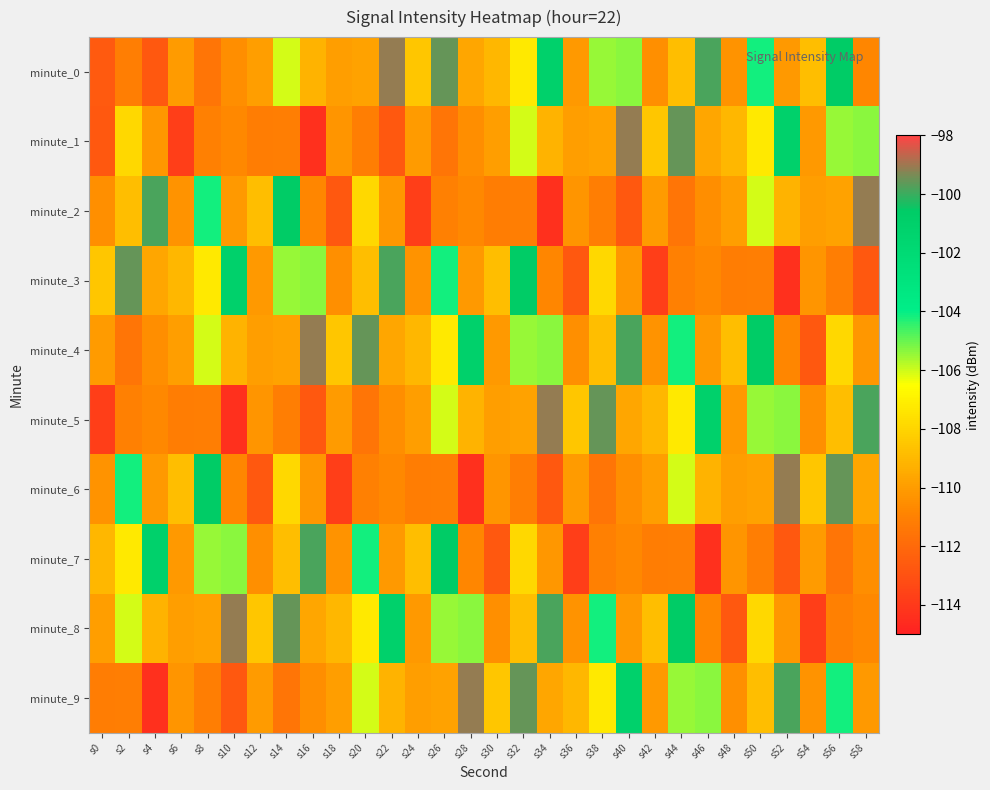

Reading right to left, what are all the values shown in this chart?

minute_0: s58=-110.8	s56=-100.6	s54=-108.8	s52=-110.1	s50=-104.1	s48=-110.3	s46=-99.9	s44=-108.8	s42=-110.4	s40=-105.4	s38=-105.5	s36=-110.1	s34=-101.1	s32=-107.2	s30=-109.0	s28=-109.6	s26=-99.6	s24=-108.5	s22=-99.1	s20=-109.8	s18=-109.9	s16=-109.2	s14=-106.1	s12=-109.9	s10=-110.5	s8=-111.5	s6=-110.1	s4=-112.7	s2=-111.1	s0=-112.6
minute_1: s58=-105.4	s56=-105.5	s54=-110.1	s52=-101.1	s50=-107.2	s48=-109.0	s46=-109.6	s44=-99.6	s42=-108.5	s40=-99.1	s38=-109.8	s36=-109.9	s34=-109.2	s32=-106.1	s30=-109.9	s28=-110.5	s26=-111.5	s24=-110.1	s22=-112.7	s20=-111.1	s18=-110.3	s16=-114.3	s14=-111.1	s12=-111.2	s10=-110.7	s8=-111.1	s6=-113.7	s4=-110.2	s2=-107.9	s0=-112.7
minute_2: s58=-99.1	s56=-109.8	s54=-109.9	s52=-109.2	s50=-106.1	s48=-109.9	s46=-110.5	s44=-111.5	s42=-110.1	s40=-112.7	s38=-111.1	s36=-110.3	s34=-114.3	s32=-111.1	s30=-111.2	s28=-110.7	s26=-111.1	s24=-113.7	s22=-110.2	s20=-107.9	s18=-112.7	s16=-110.8	s14=-100.6	s12=-108.8	s10=-110.1	s8=-104.1	s6=-110.3	s4=-99.9	s2=-108.8	s0=-110.4
minute_3: s58=-112.7	s56=-111.1	s54=-110.3	s52=-114.3	s50=-111.1	s48=-111.2	s46=-110.7	s44=-111.1	s42=-113.7	s40=-110.2	s38=-107.9	s36=-112.7	s34=-110.8	s32=-100.6	s30=-108.8	s28=-110.1	s26=-104.1	s24=-110.3	s22=-99.9	s20=-108.8	s18=-110.4	s16=-105.4	s14=-105.5	s12=-110.1	s10=-101.1	s8=-107.2	s6=-109.0	s4=-109.6	s2=-99.6	s0=-108.5
minute_4: s58=-110.2	s56=-107.9	s54=-112.7	s52=-110.8	s50=-100.6	s48=-108.8	s46=-110.1	s44=-104.1	s42=-110.3	s40=-99.9	s38=-108.8	s36=-110.4	s34=-105.4	s32=-105.5	s30=-110.1	s28=-101.1	s26=-107.2	s24=-109.0	s22=-109.6	s20=-99.6	s18=-108.5	s16=-99.1	s14=-109.8	s12=-109.9	s10=-109.2	s8=-106.1	s6=-109.9	s4=-110.5	s2=-111.5	s0=-110.1
minute_5: s58=-99.9	s56=-108.8	s54=-110.4	s52=-105.4	s50=-105.5	s48=-110.1	s46=-101.1	s44=-107.2	s42=-109.0	s40=-109.6	s38=-99.6	s36=-108.5	s34=-99.1	s32=-109.8	s30=-109.9	s28=-109.2	s26=-106.1	s24=-109.9	s22=-110.5	s20=-111.5	s18=-110.1	s16=-112.7	s14=-111.1	s12=-110.3	s10=-114.3	s8=-111.1	s6=-111.2	s4=-110.7	s2=-111.1	s0=-113.7
minute_6: s58=-109.6	s56=-99.6	s54=-108.5	s52=-99.1	s50=-109.8	s48=-109.9	s46=-109.2	s44=-106.1	s42=-109.9	s40=-110.5	s38=-111.5	s36=-110.1	s34=-112.7	s32=-111.1	s30=-110.3	s28=-114.3	s26=-111.1	s24=-111.2	s22=-110.7	s20=-111.1	s18=-113.7	s16=-110.2	s14=-107.9	s12=-112.7	s10=-110.8	s8=-100.6	s6=-108.8	s4=-110.1	s2=-104.1	s0=-110.3
minute_7: s58=-110.5	s56=-111.5	s54=-110.1	s52=-112.7	s50=-111.1	s48=-110.3	s46=-114.3	s44=-111.1	s42=-111.2	s40=-110.7	s38=-111.1	s36=-113.7	s34=-110.2	s32=-107.9	s30=-112.7	s28=-110.8	s26=-100.6	s24=-108.8	s22=-110.1	s20=-104.1	s18=-110.3	s16=-99.9	s14=-108.8	s12=-110.4	s10=-105.4	s8=-105.5	s6=-110.1	s4=-101.1	s2=-107.2	s0=-109.0
minute_8: s58=-110.7	s56=-111.1	s54=-113.7	s52=-110.2	s50=-107.9	s48=-112.7	s46=-110.8	s44=-100.6	s42=-108.8	s40=-110.1	s38=-104.1	s36=-110.3	s34=-99.9	s32=-108.8	s30=-110.4	s28=-105.4	s26=-105.5	s24=-110.1	s22=-101.1	s20=-107.2	s18=-109.0	s16=-109.6	s14=-99.6	s12=-108.5	s10=-99.1	s8=-109.8	s6=-109.9	s4=-109.2	s2=-106.1	s0=-109.9
minute_9: s58=-110.1	s56=-104.1	s54=-110.3	s52=-99.9	s50=-108.8	s48=-110.4	s46=-105.4	s44=-105.5	s42=-110.1	s40=-101.1	s38=-107.2	s36=-109.0	s34=-109.6	s32=-99.6	s30=-108.5	s28=-99.1	s26=-109.8	s24=-109.9	s22=-109.2	s20=-106.1	s18=-109.9	s16=-110.5	s14=-111.5	s12=-110.1	s10=-112.7	s8=-111.1	s6=-110.3	s4=-114.3	s2=-111.1	s0=-111.2